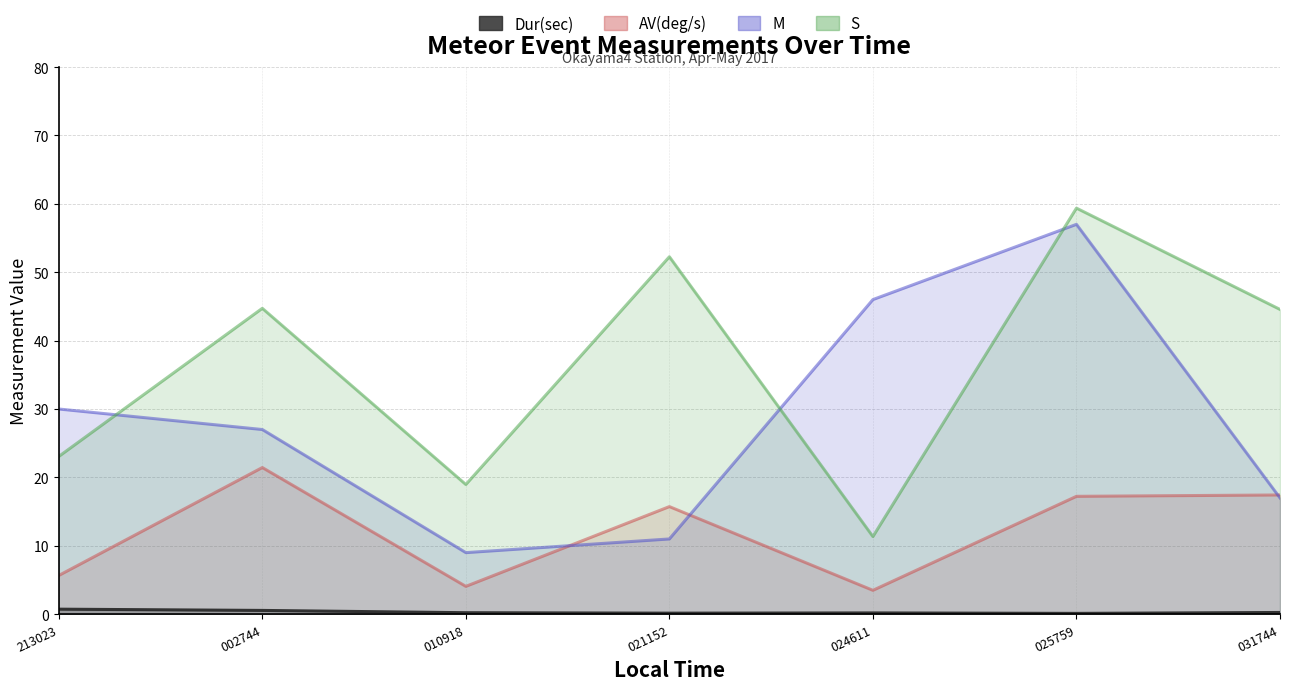

What is the total value across all series at 213023?

59.5